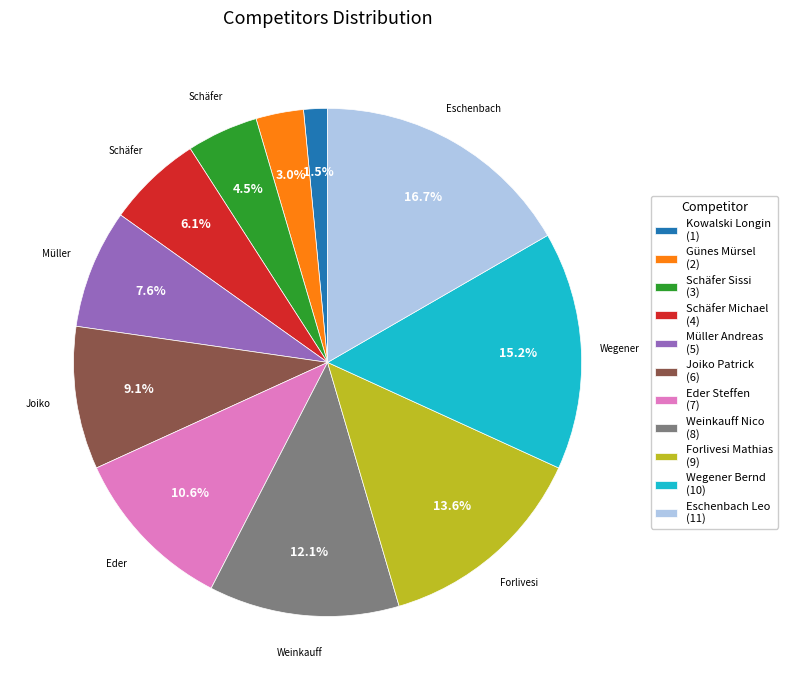

To the nearest percent, what is the difference between the largest and smallest slice percentages?

15%